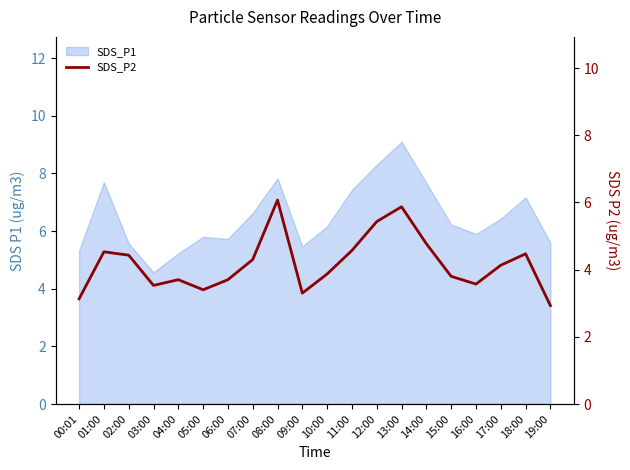

What is the minimum value shown in the chart?

2.9